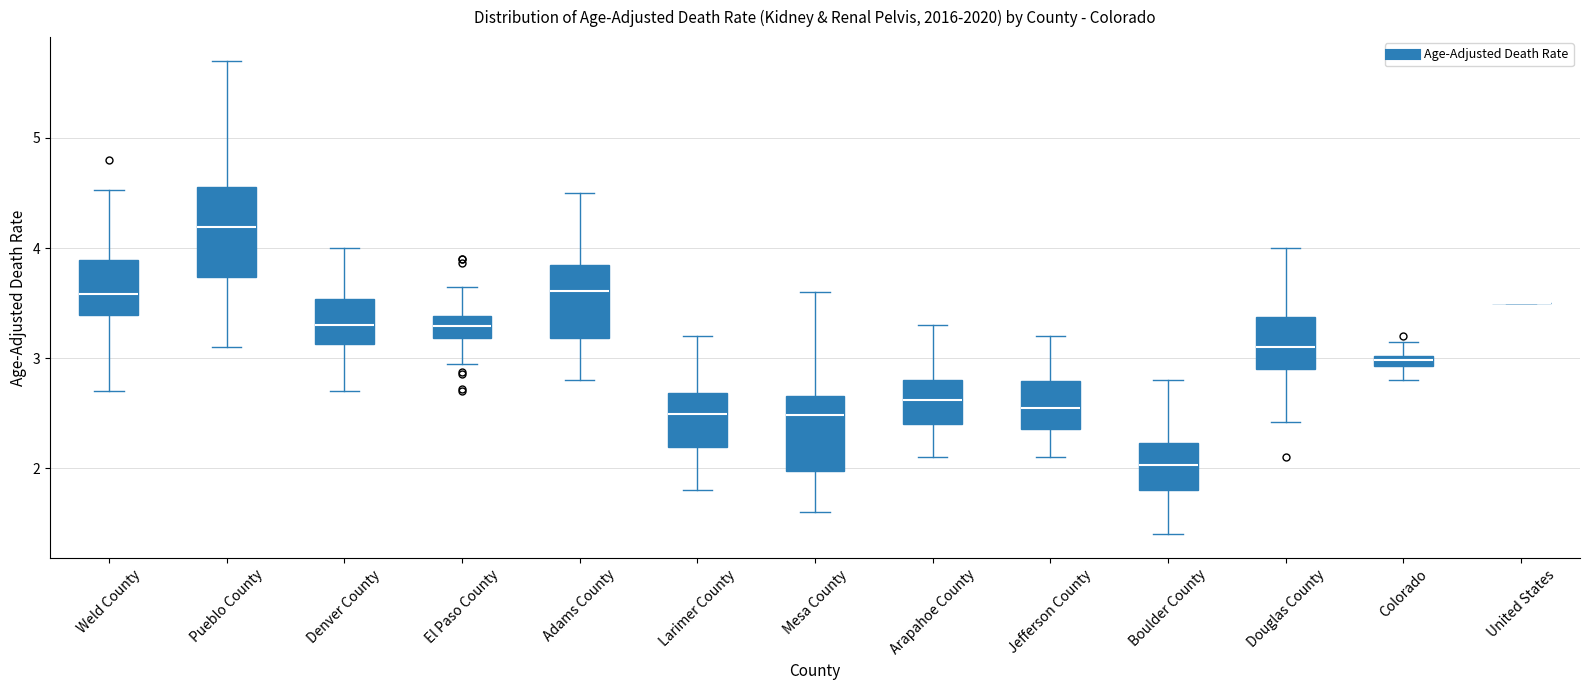

Where does the upper whisker of the box for El Paso County end on the y-axis? The values are not printed on the chart, so give them approximately, as read against the axis.

3.6